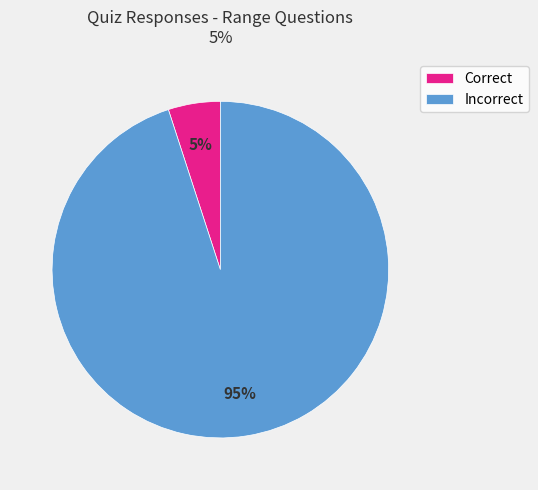

Does Correct represent more than half of the total?

No